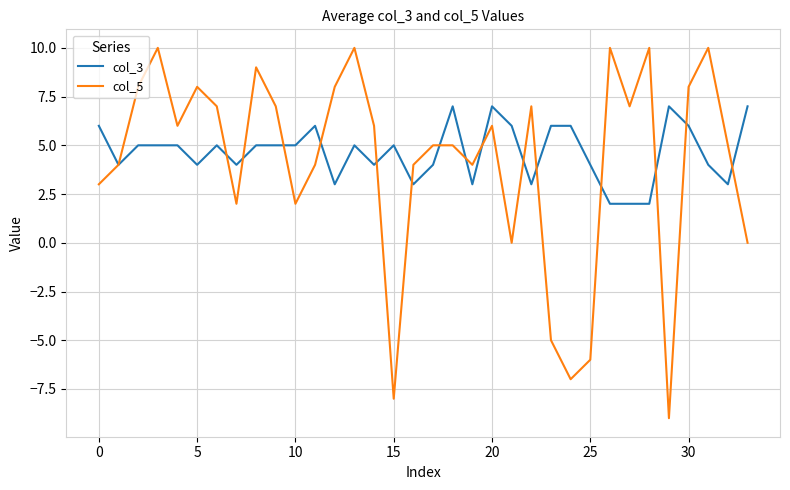

How many lines are shown in the chart?

2